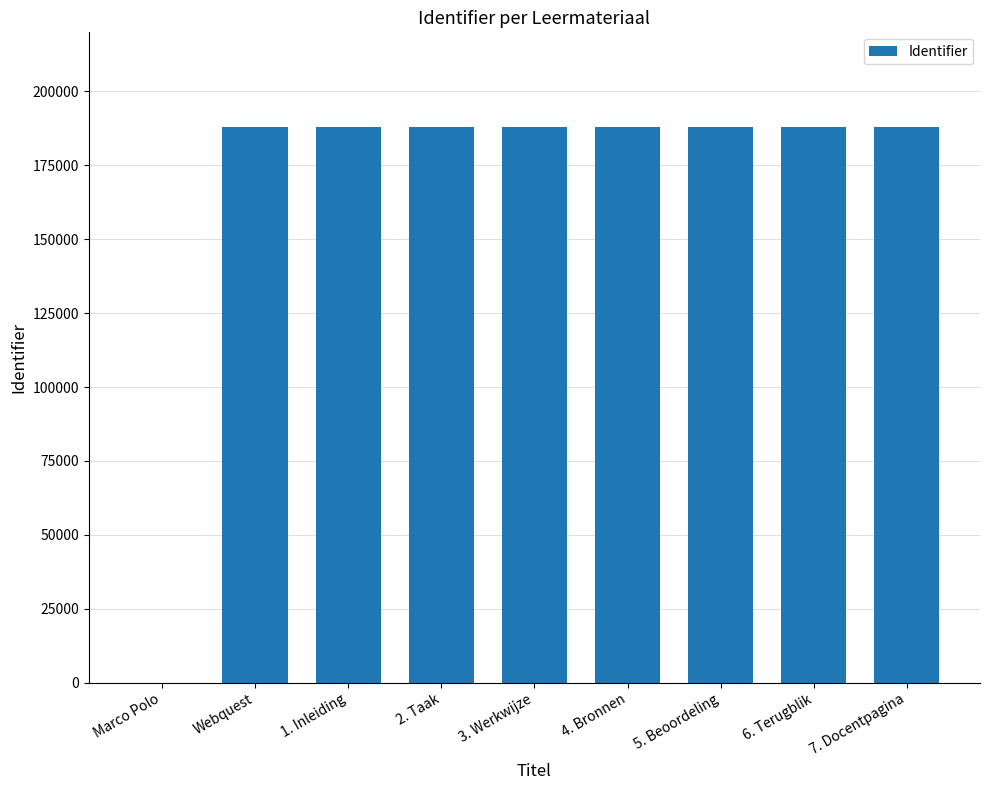

How many values are above zero?

8